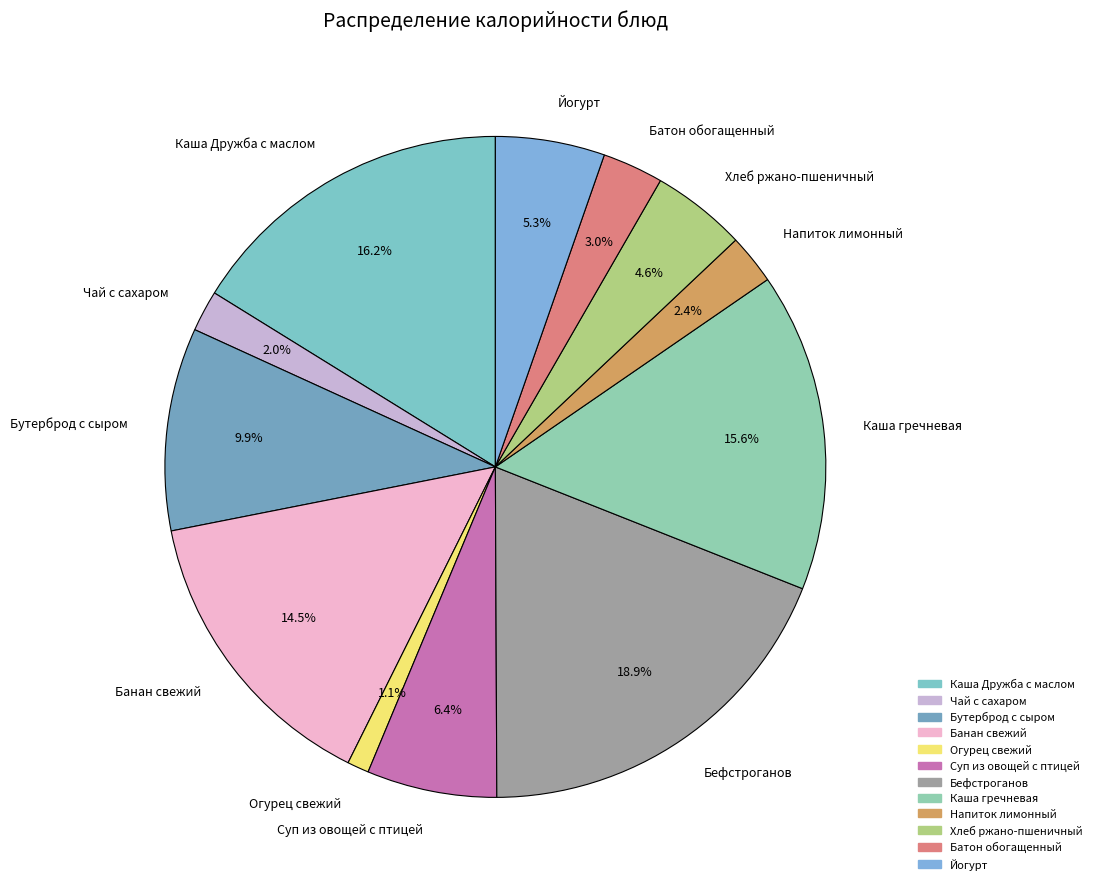

To the nearest percent, what is the average slice percentage?

8%